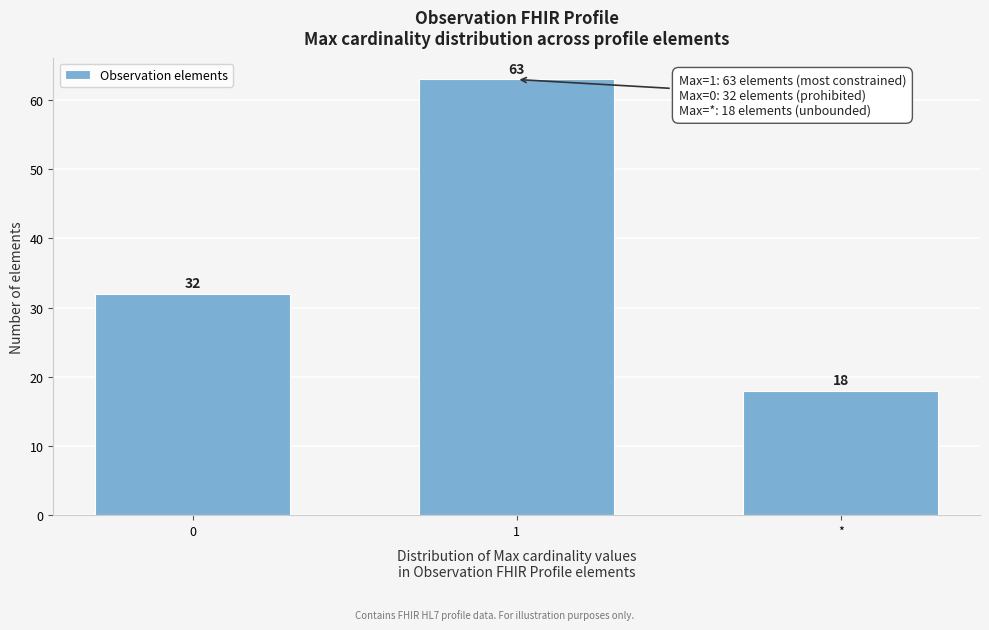

Reading left to right, what are all the values shown in this chart?

32	63	18